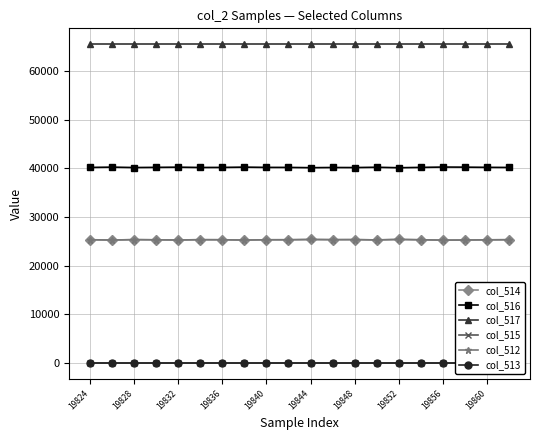

What are all the series names shown in the legend?

col_514, col_516, col_517, col_515, col_512, col_513